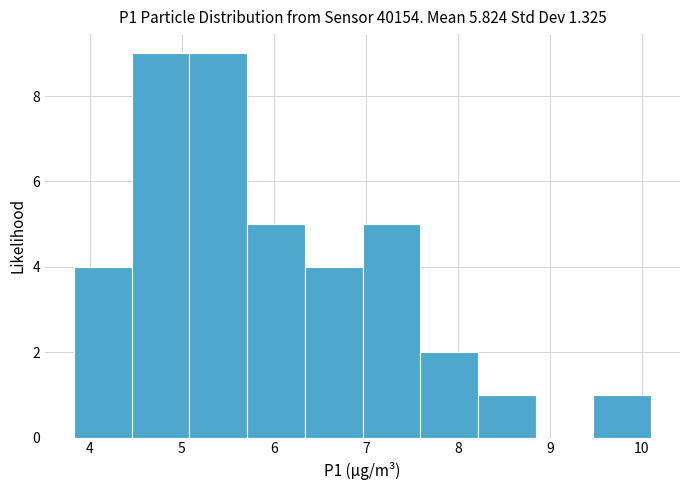

Reading left to right, list every bar in this chart as the range it spans on the x-axis followed by its height. Neither the bar edges nor the heights are printed on the chart, so give them approximately, as read against the axes.

3.8 to 4.5: 4
4.5 to 5.1: 9
5.1 to 5.7: 9
5.7 to 6.3: 5
6.3 to 7.0: 4
7.0 to 7.6: 5
7.6 to 8.2: 2
8.2 to 8.8: 1
8.8 to 9.5: 0
9.5 to 10.1: 1